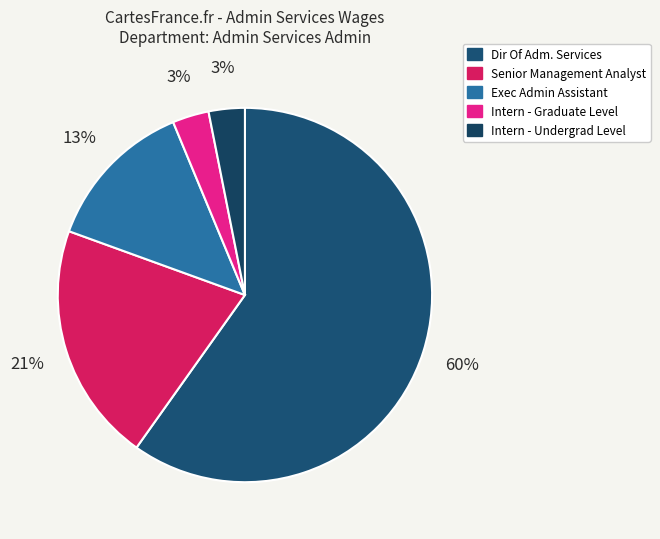

To the nearest percent, what is the combined percentage of Intern - Graduate Level and Dir Of Adm. Services?

63%